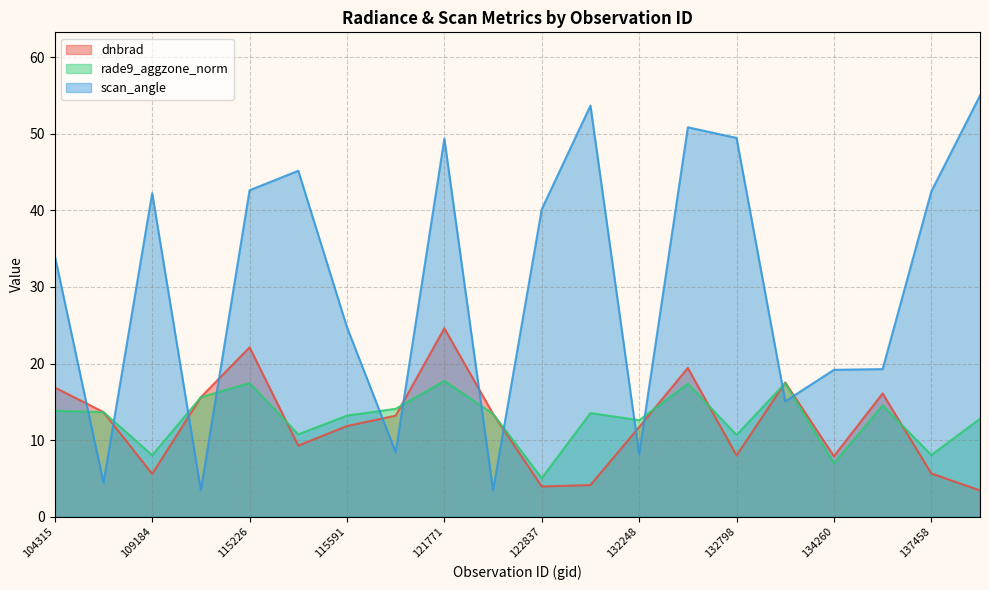

Which series changed the most between 122118 and 132798?

scan_angle